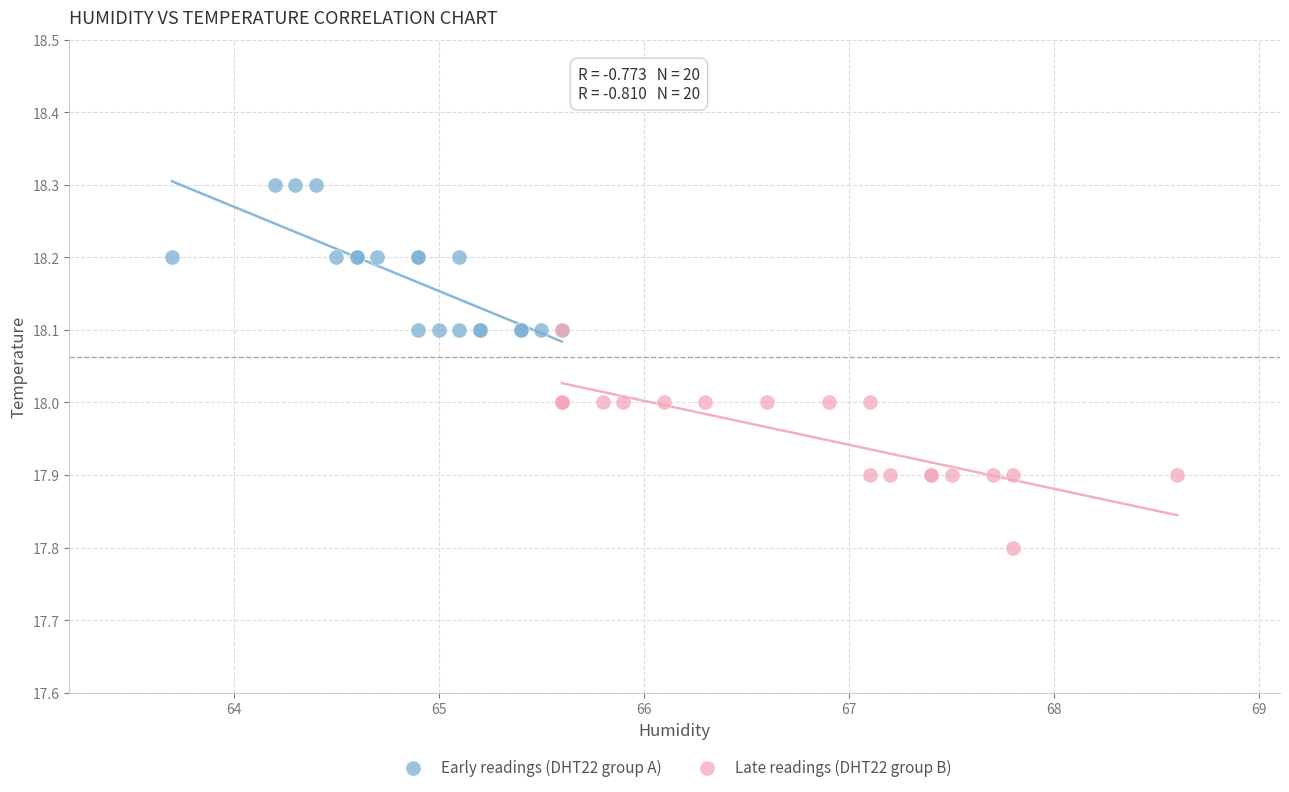

Which series contains the lowest Y value?

Late readings (DHT22 group B)